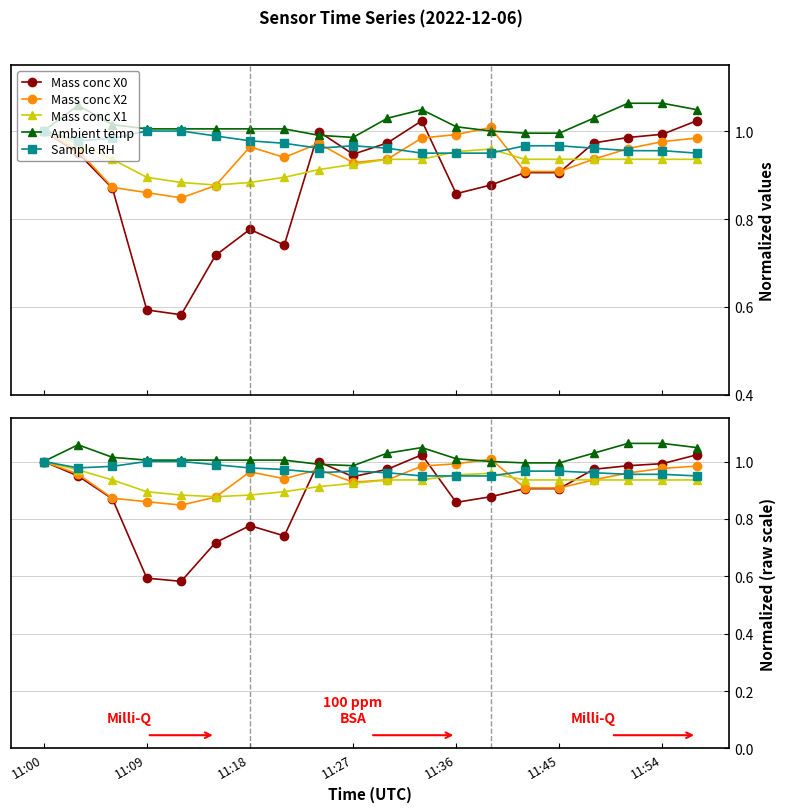

What is the difference between the maximum and minimum values in the Sample RH series?

0.1